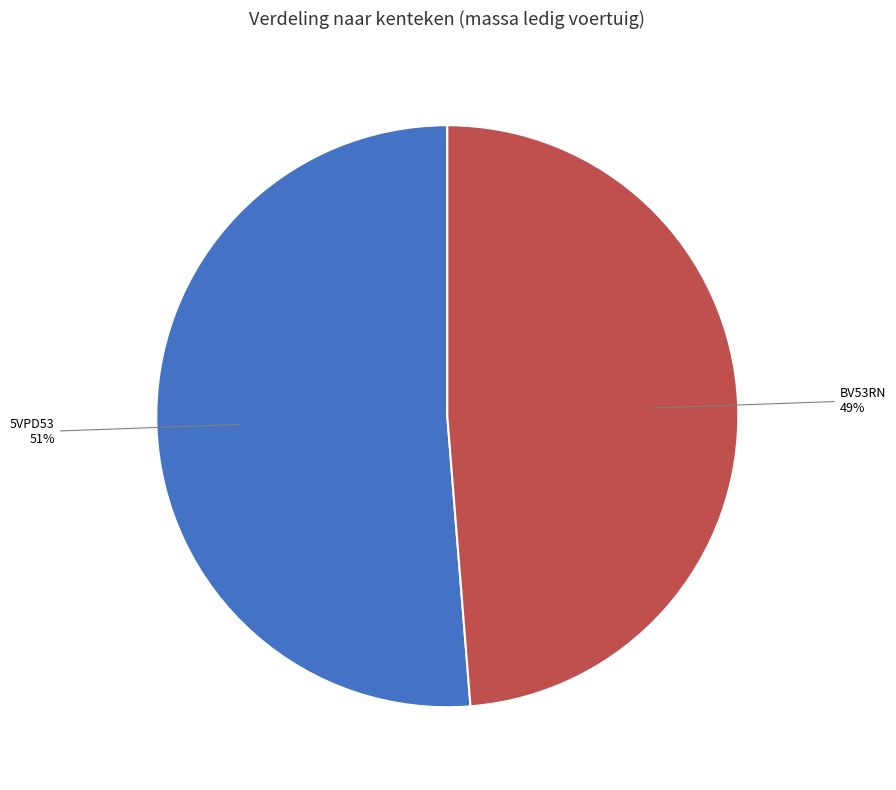

To the nearest percent, what is the average slice percentage?

50%